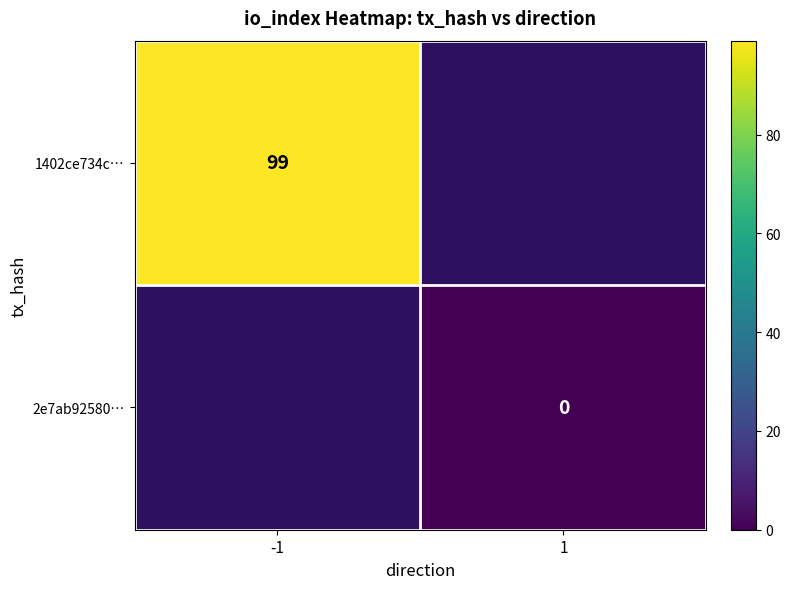

The 1402ce734c… series shows 30.4 at -1. True or false?

False